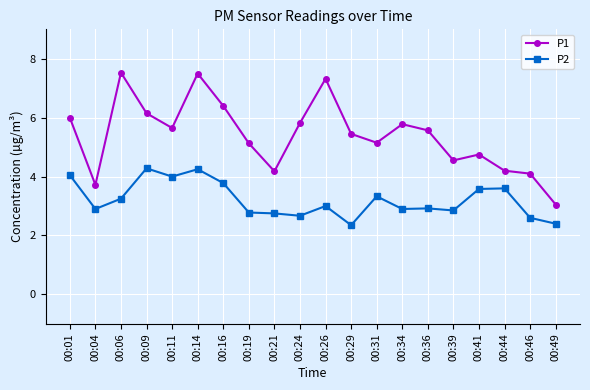

Between 00:11 and 00:36, which series saw the biggest shift?

P2